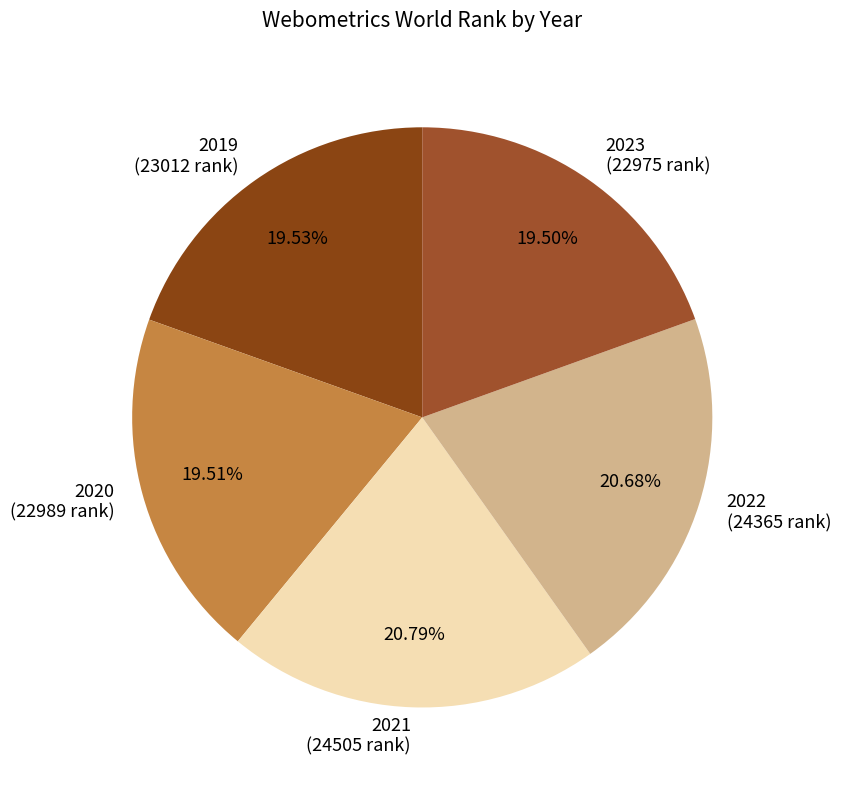

Does 2019 account for over 50% of the chart?

No